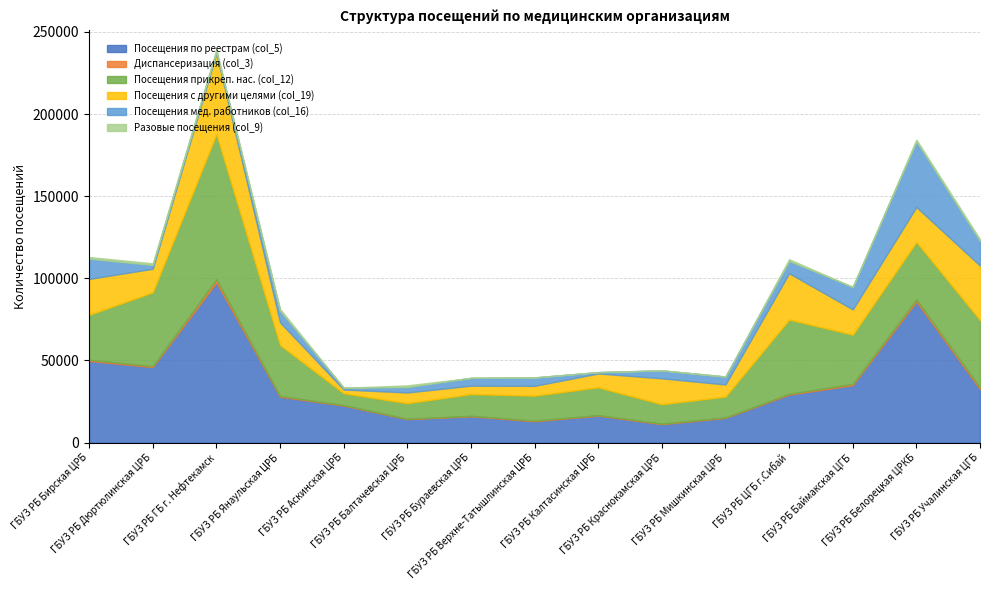

Does the chart display data point markers on the line(s)?

No